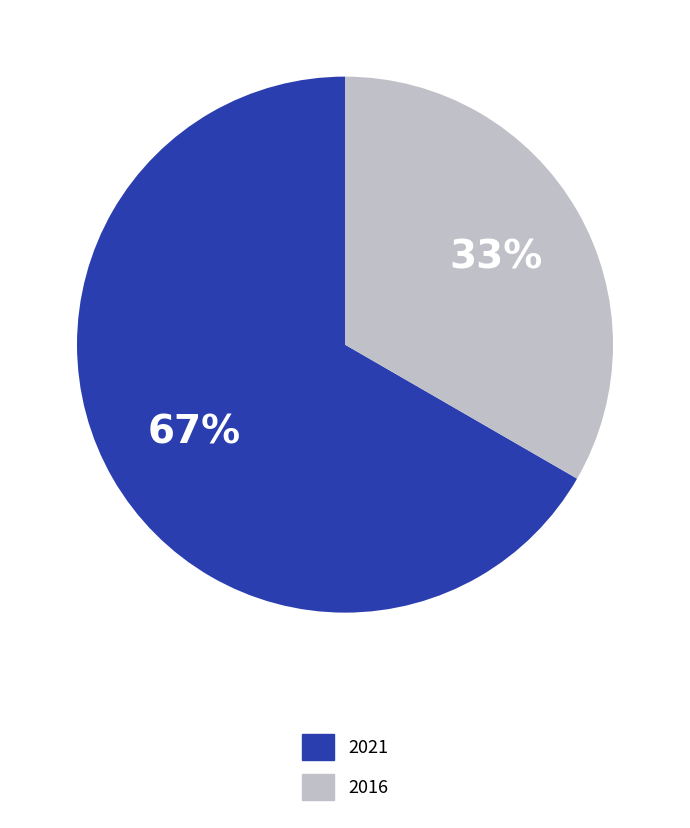

To the nearest percent, what percentage of the pie is 2016?

33%